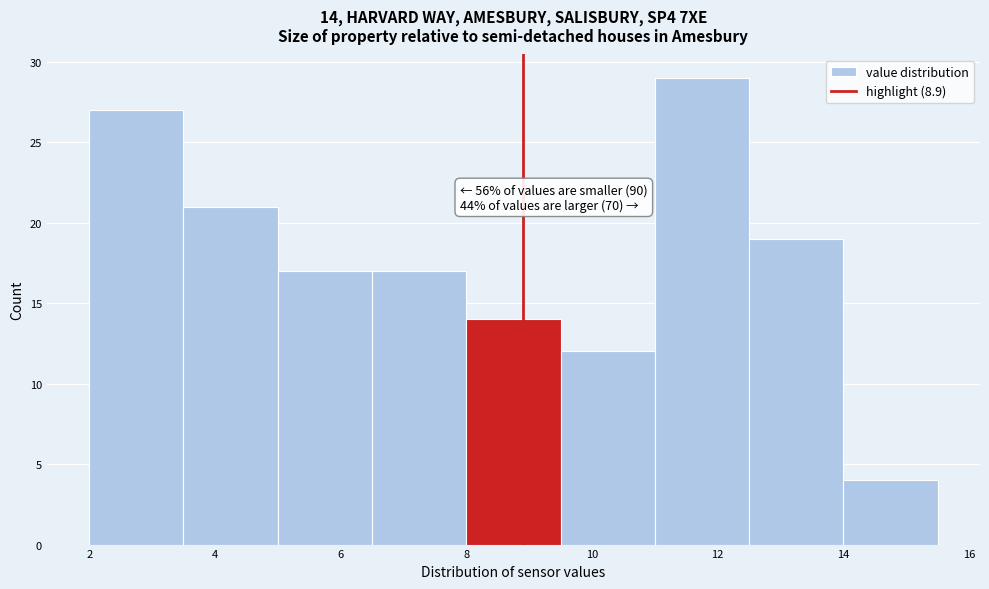

Over which range of the x-axis is the bar tallest?

11.0 to 12.5